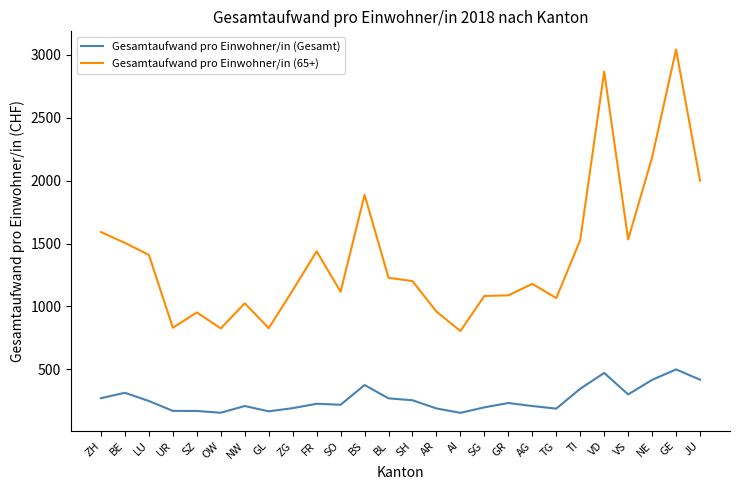

Where is the first local maximum for Gesamtaufwand pro Einwohner/in (65+)?

SZ